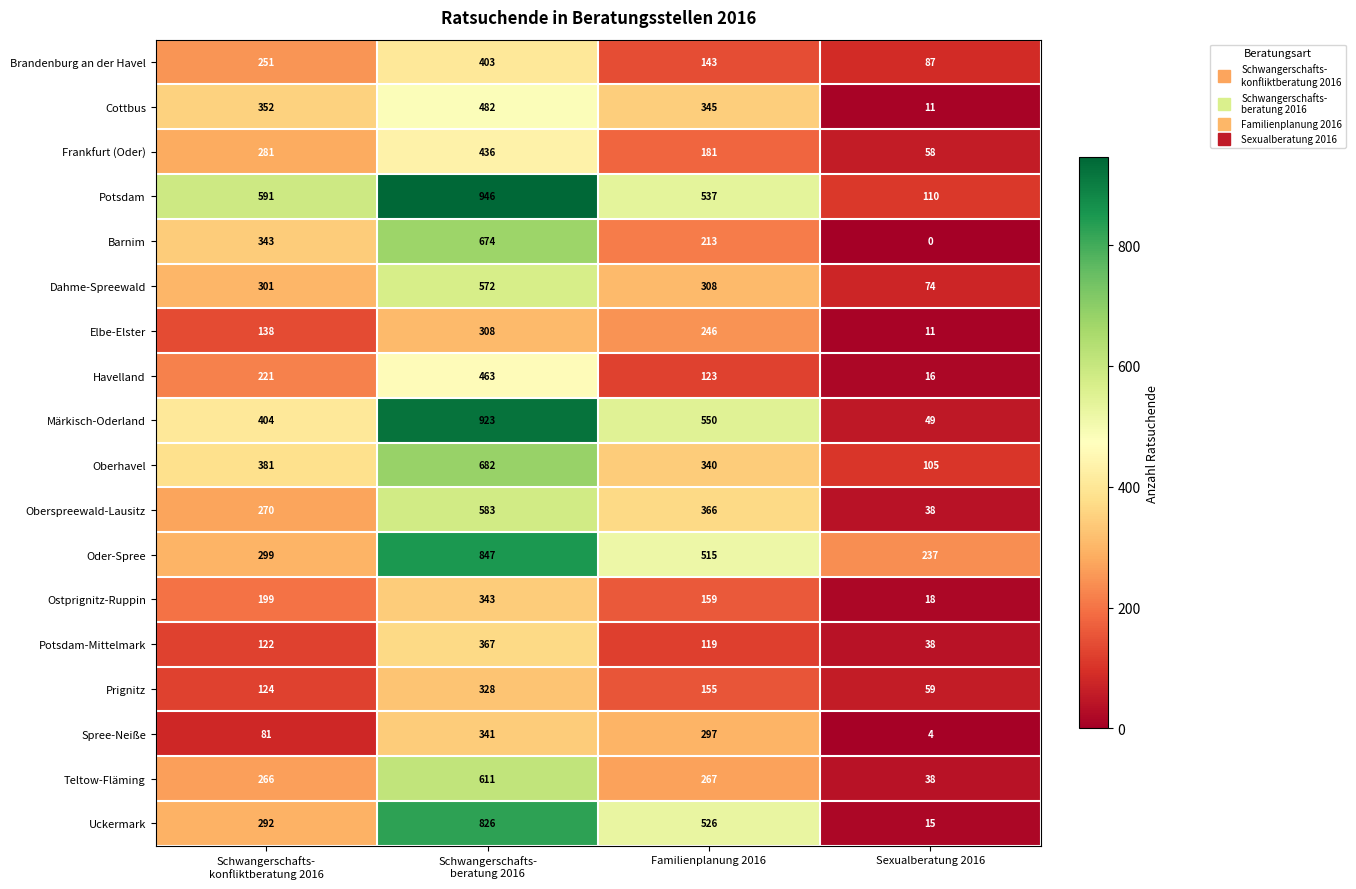

Which series has the widest spread of values?

Märkisch-Oderland